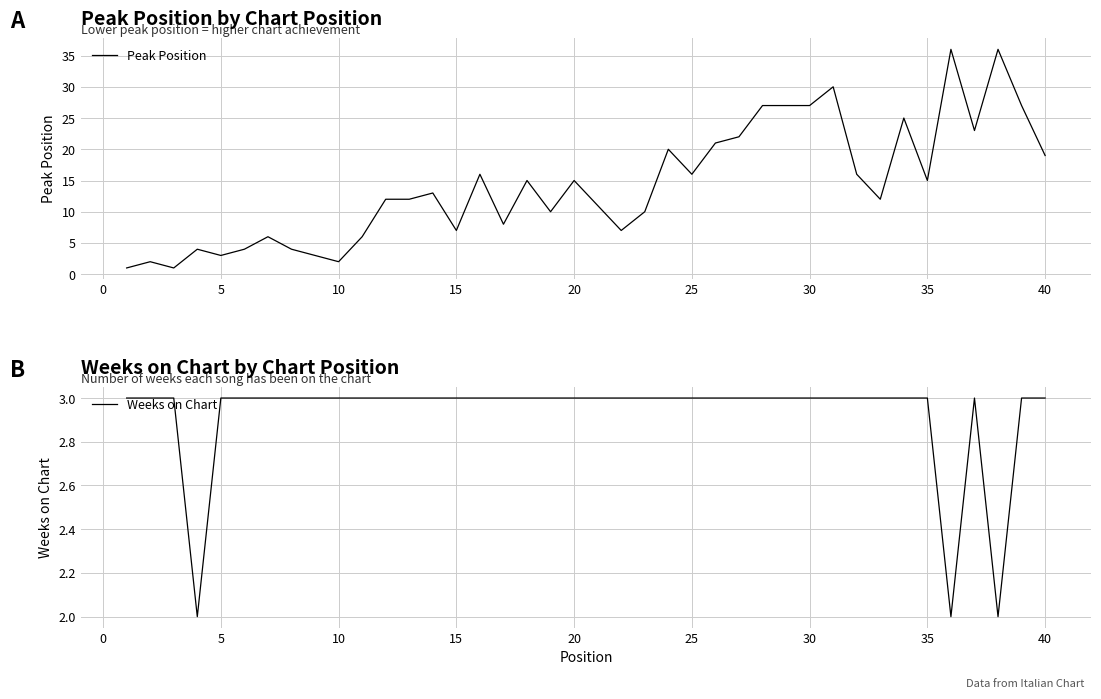

How many data points does each series have?

40